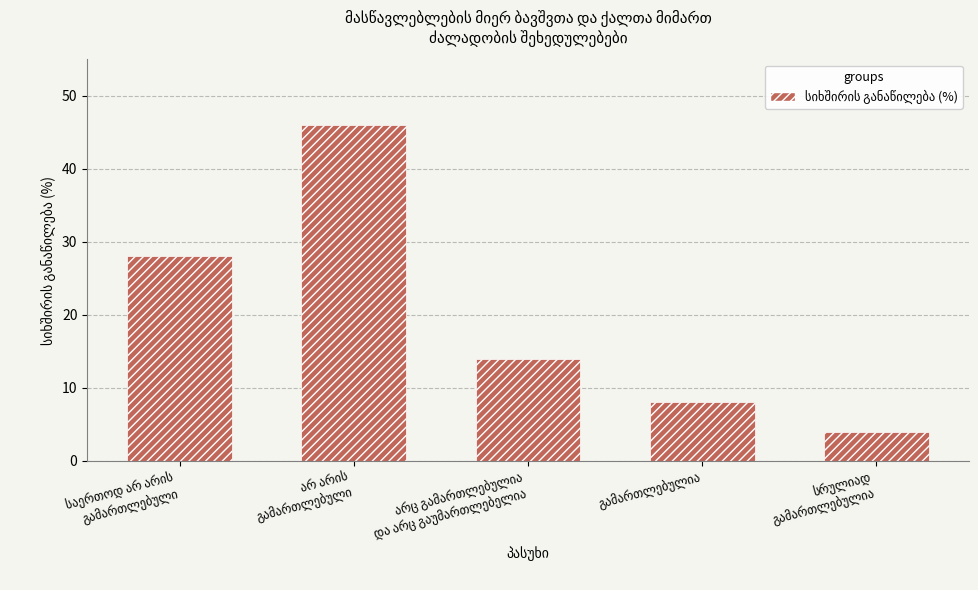

What is the average value?

20